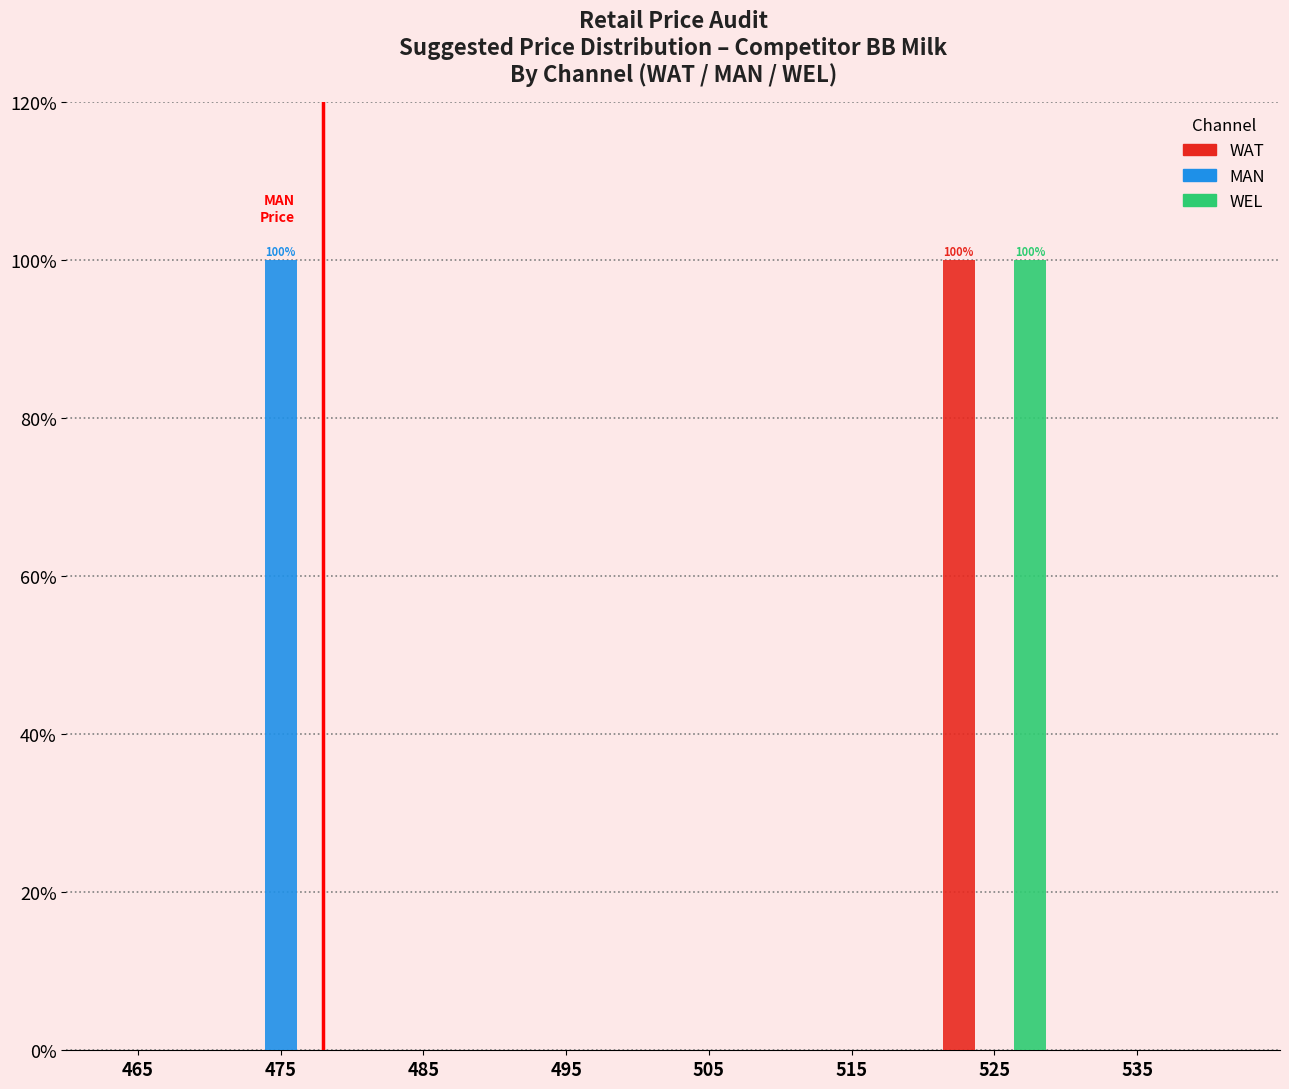

In the WEL series, which range on the x-axis has the tallest bar?

520 to 530